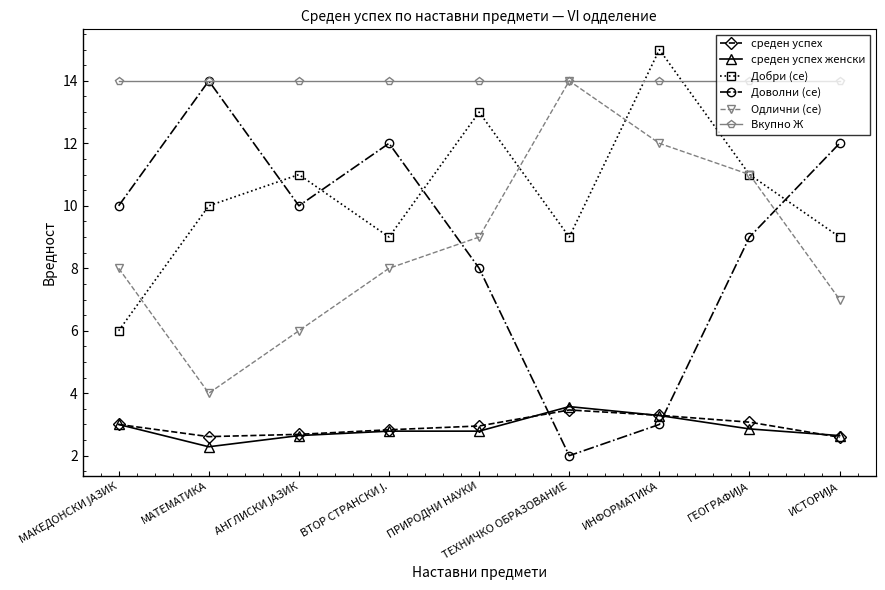

True or false: среден успех женски has a value of 1.5 at ПРИРОДНИ НАУКИ.

False